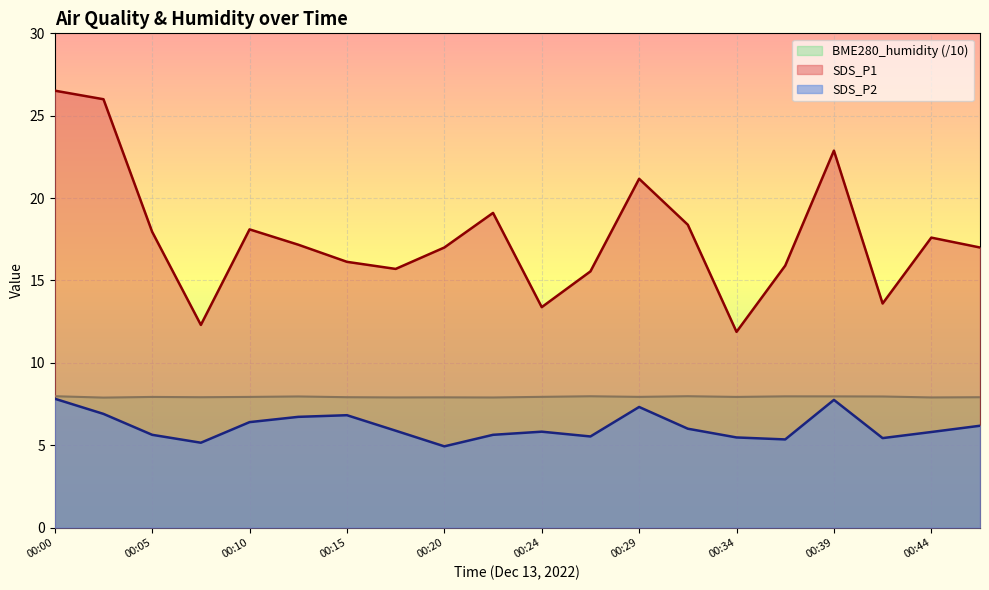

Is it true that SDS_P1 equals 18.1 at 00:24?

False